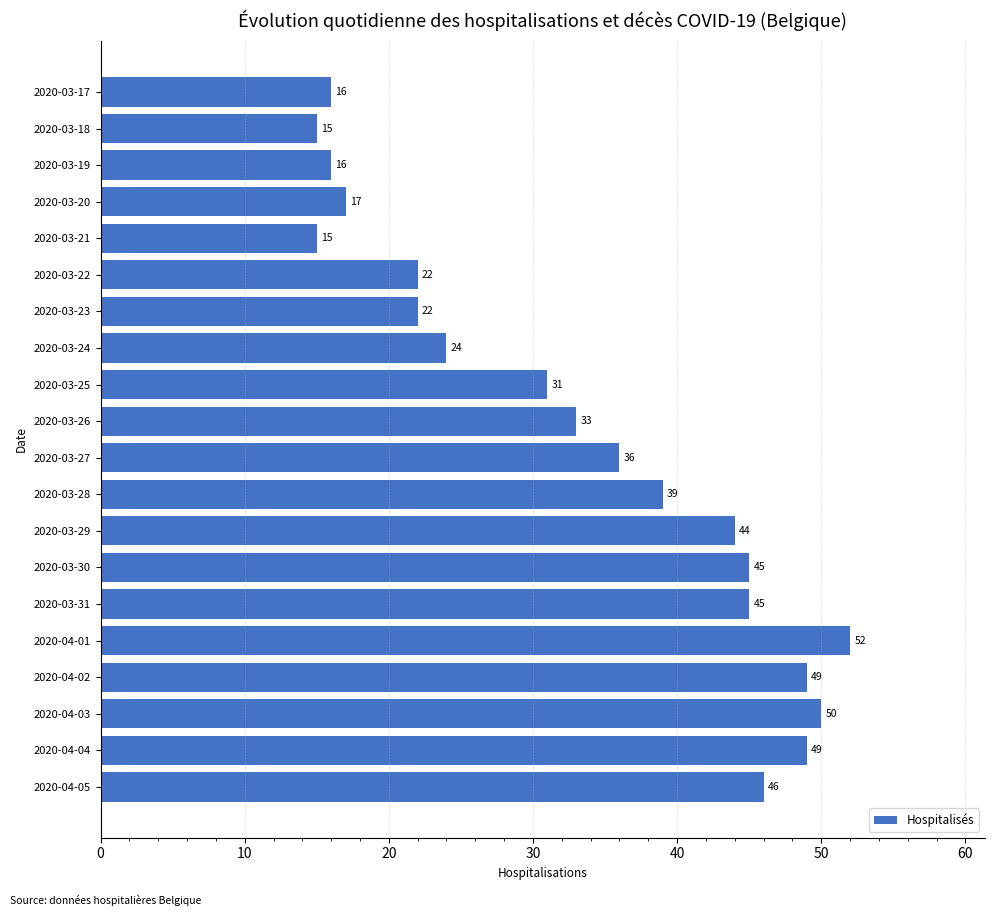

What is the value of the 6th bar from the top?

22